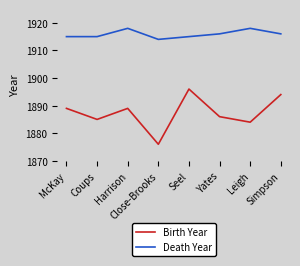

At which label is Birth Year closest to 1886?

Yates